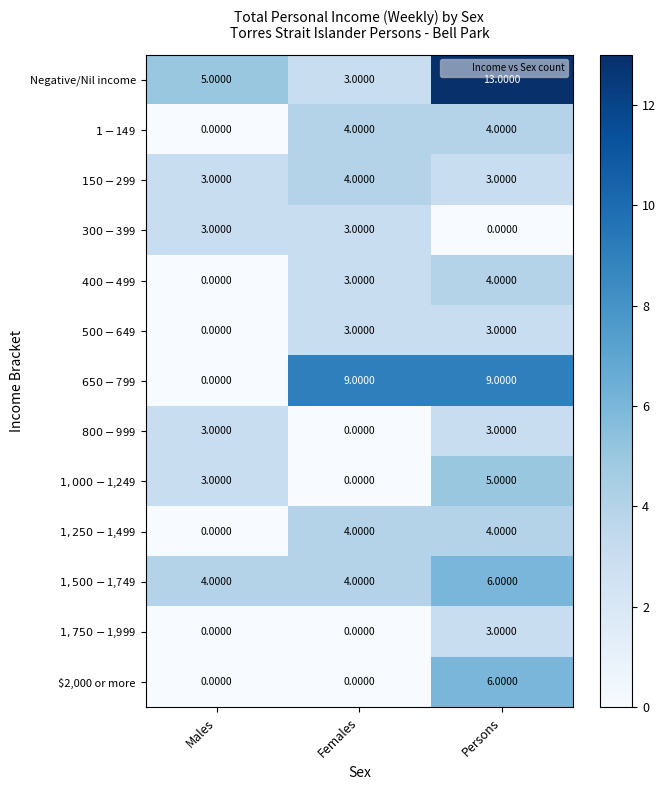

At how many categories does at least one series exceed 3?

3